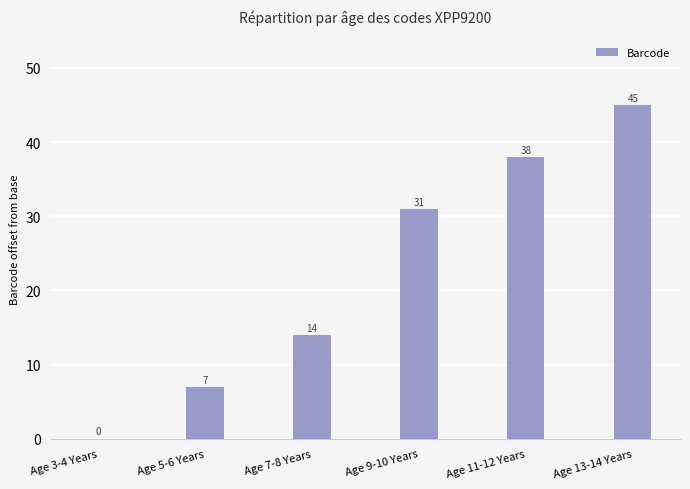

True or false: the data shows 7 at Age 7-8 Years.

False